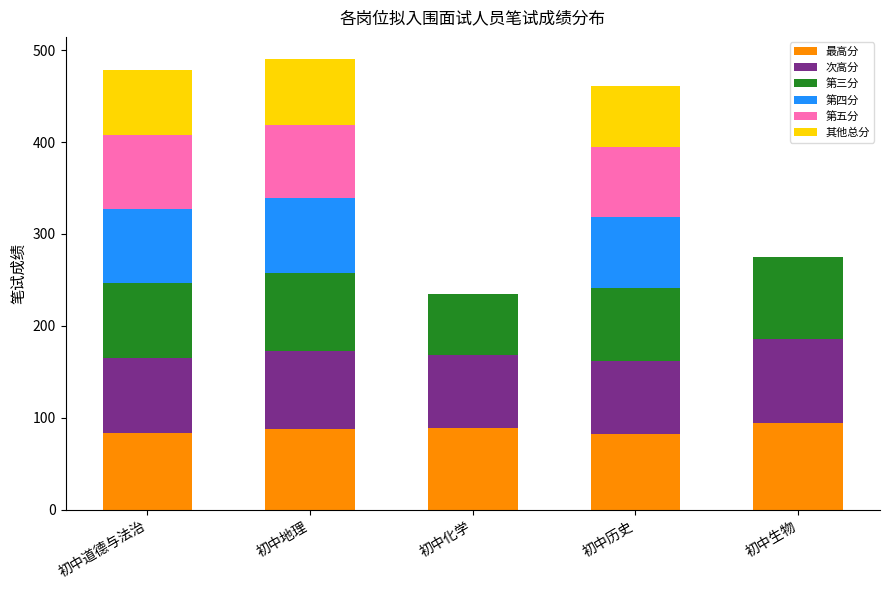

Does the chart contain stacked bars?

Yes